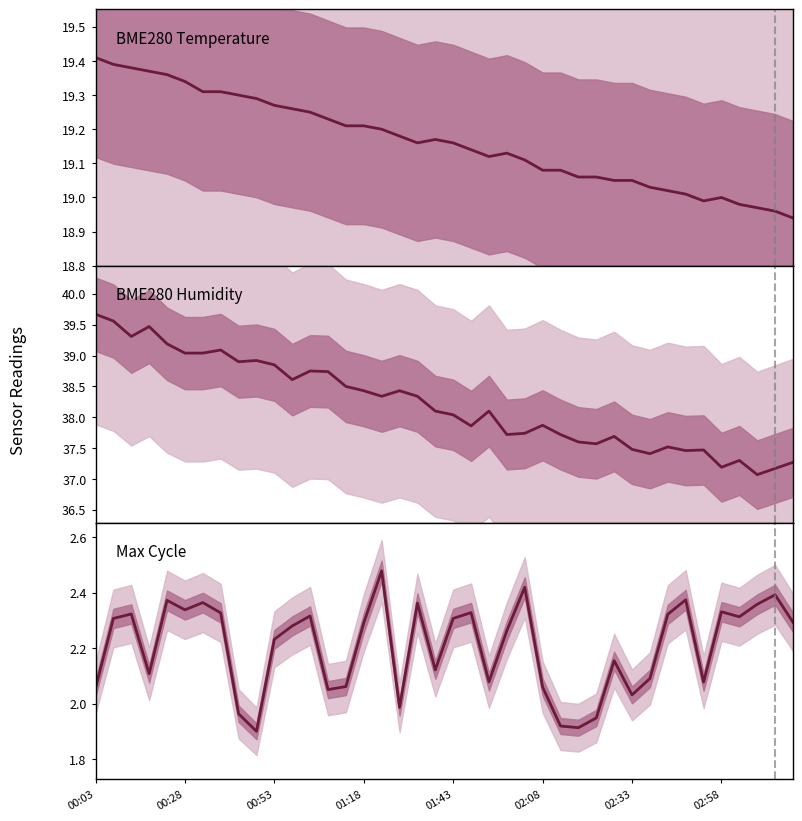

Between 14 and 28, which is larger?

14